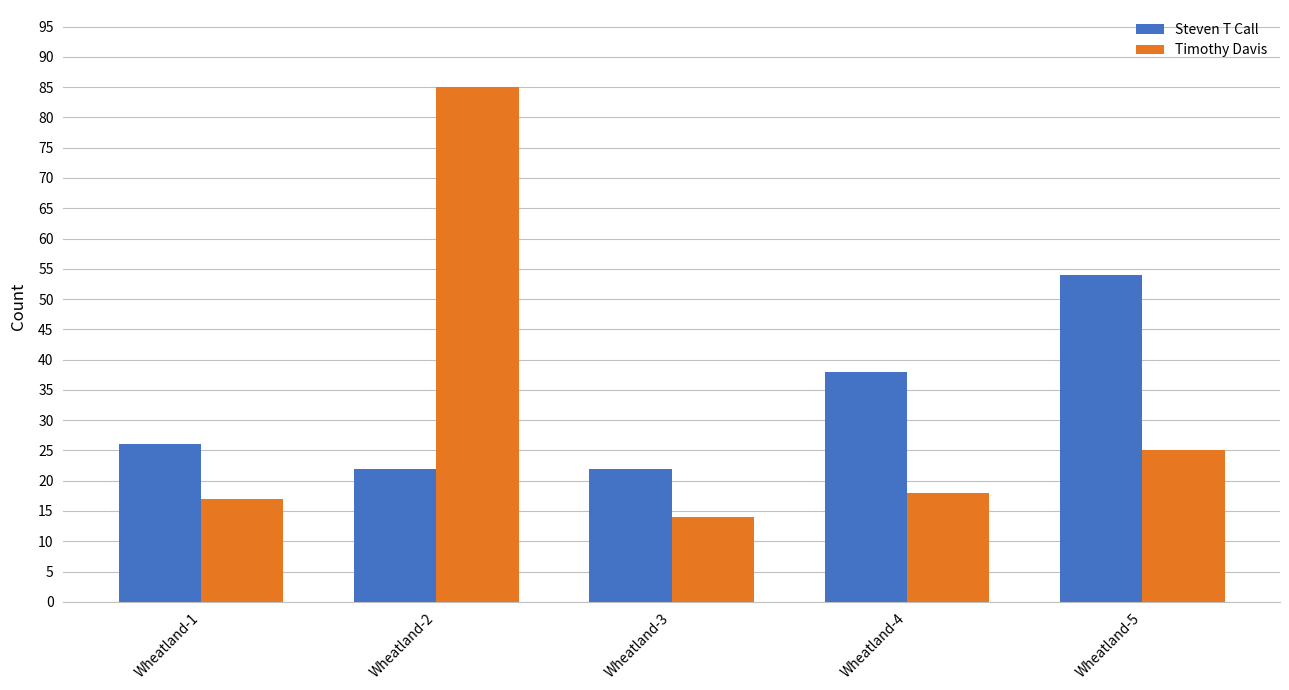

What is the maximum value shown in the chart?

85